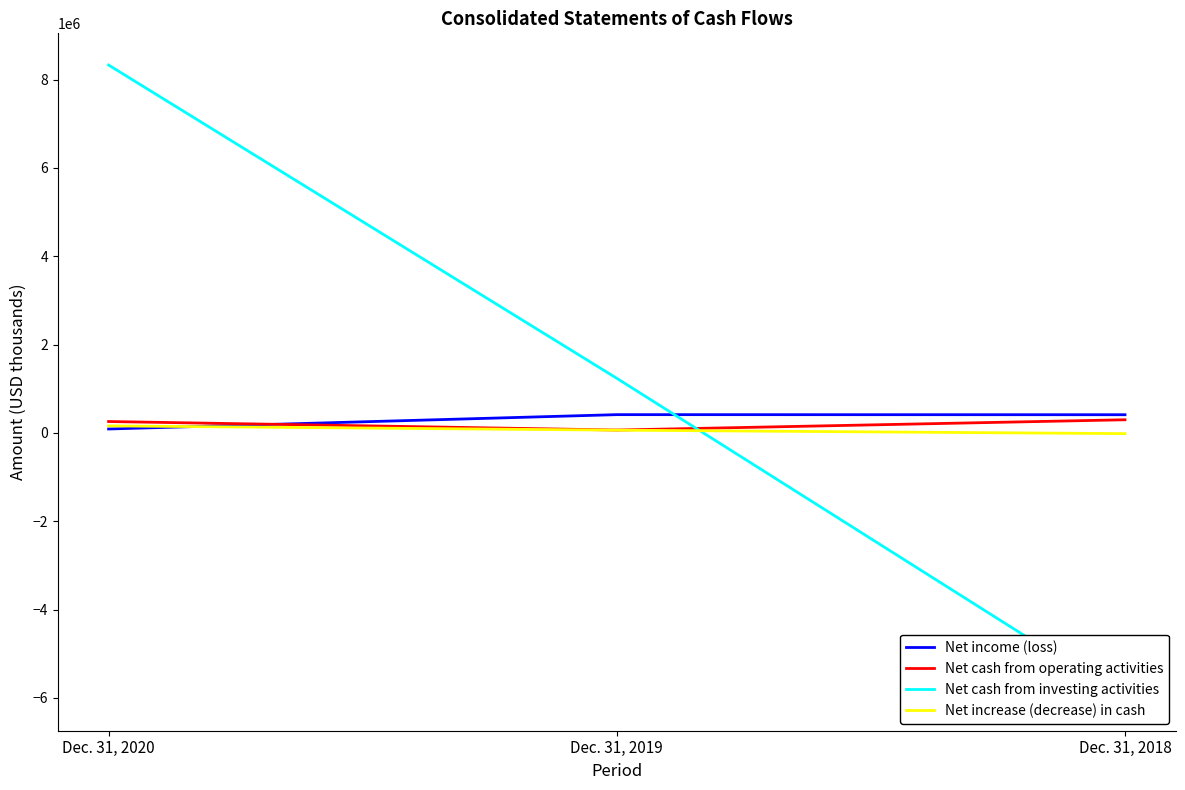

The value of Net increase (decrease) in cash at Dec. 31, 2020 is 93799. True or false?

False